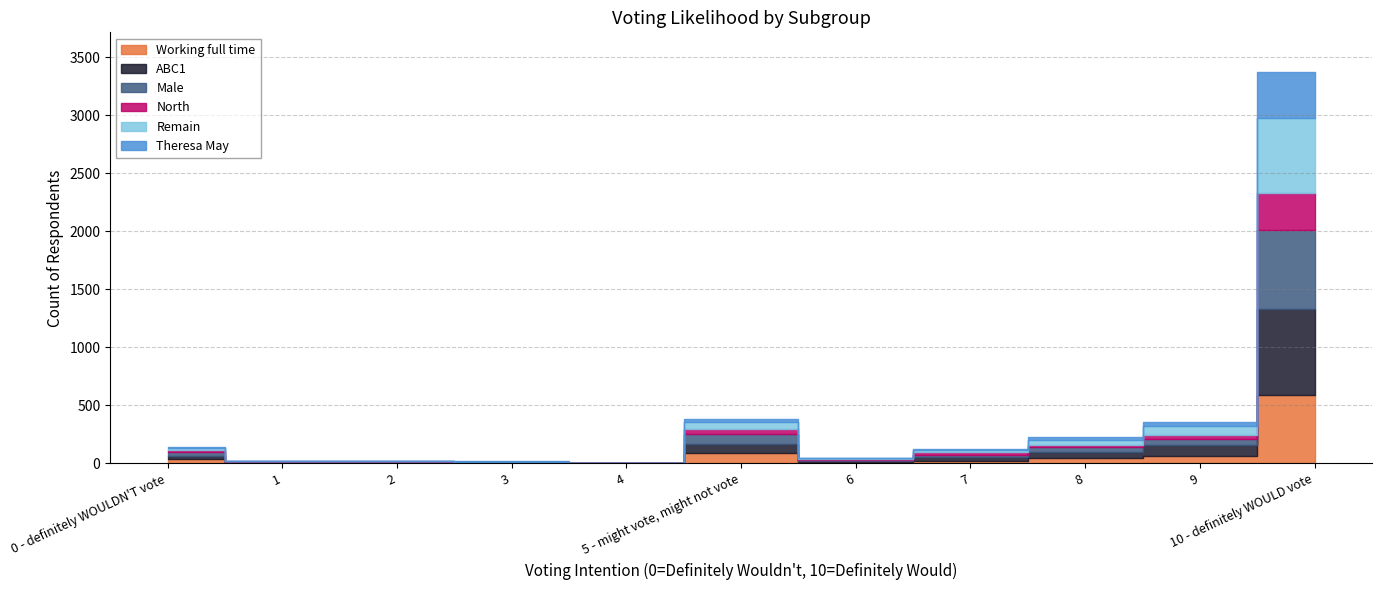

Reading left to right, list all the values displayed in this chart.

Working full time: 0 - definitely WOULDN'T vote=36	1=4	2=1	3=5	4=0	5 - might vote, might not vote=90	6=14	7=23	8=46	9=68	10 - definitely WOULD vote=590
ABC1: 0 - definitely WOULDN'T vote=26	1=6	2=5	3=4	4=1	5 - might vote, might not vote=77	6=8	7=31	8=53	9=89	10 - definitely WOULD vote=743
Male: 0 - definitely WOULDN'T vote=38	1=6	2=7	3=4	4=1	5 - might vote, might not vote=89	6=12	7=22	8=41	9=53	10 - definitely WOULD vote=677
North: 0 - definitely WOULDN'T vote=18	1=2	2=5	3=1	4=1	5 - might vote, might not vote=42	6=2	7=19	8=20	9=36	10 - definitely WOULD vote=318
Remain: 0 - definitely WOULDN'T vote=15	1=2	2=1	3=1	4=0	5 - might vote, might not vote=55	6=9	7=18	8=40	9=75	10 - definitely WOULD vote=645
Theresa May: 0 - definitely WOULDN'T vote=7	1=1	2=6	3=4	4=0	5 - might vote, might not vote=34	6=1	7=12	8=25	9=40	10 - definitely WOULD vote=403